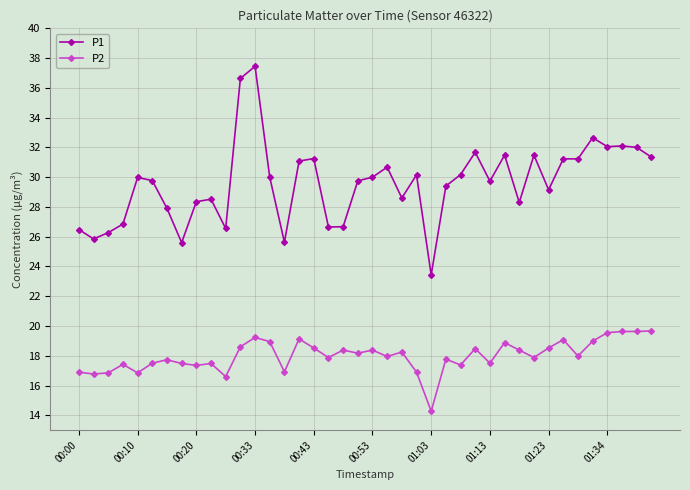

What is the difference between the maximum and minimum values in the P1 series?

14.0